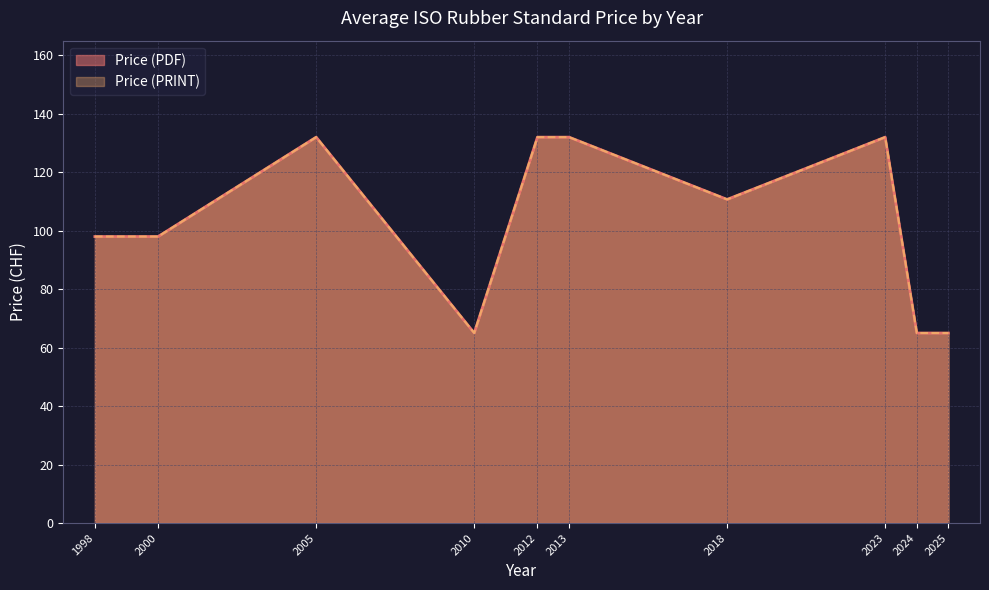

True or false: Price (PRINT) has more than 0 points higher than both neighbors.

True